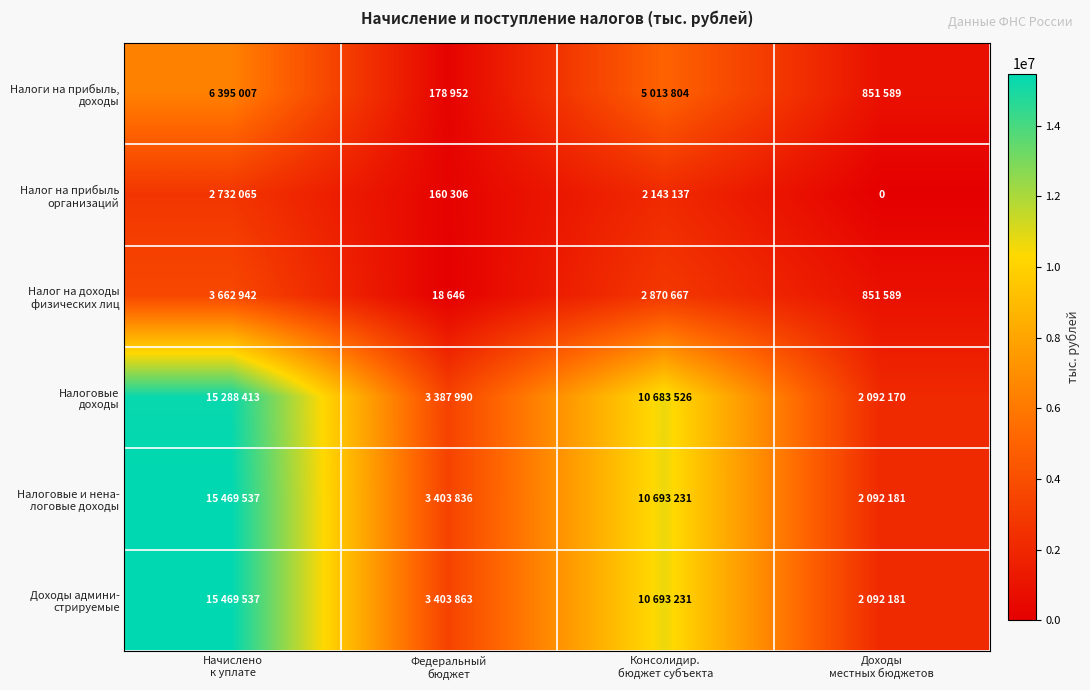

What is the difference between the Налог на доходы физических лиц values at Консолидир. бюджет субъекта and Федеральный бюджет?

2852021